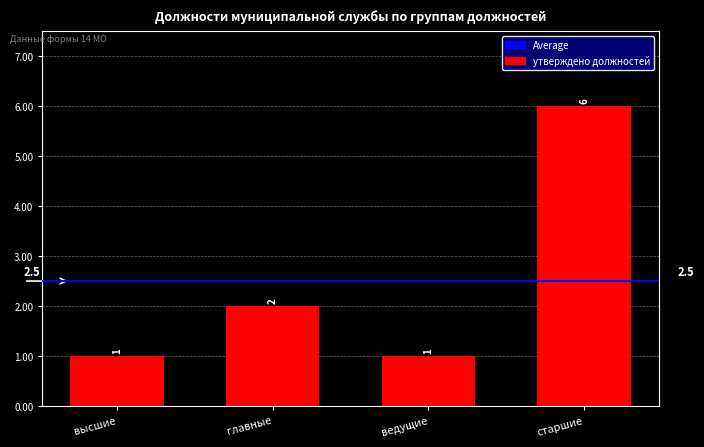

What is the change in value from главные to старшие?

+4